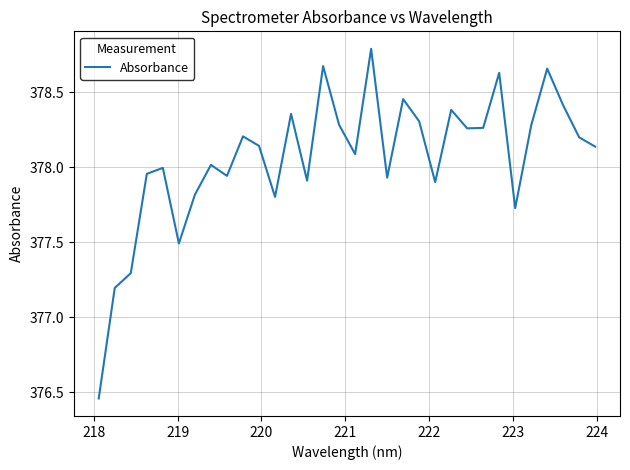

What is the difference between the maximum and minimum values?

2.3